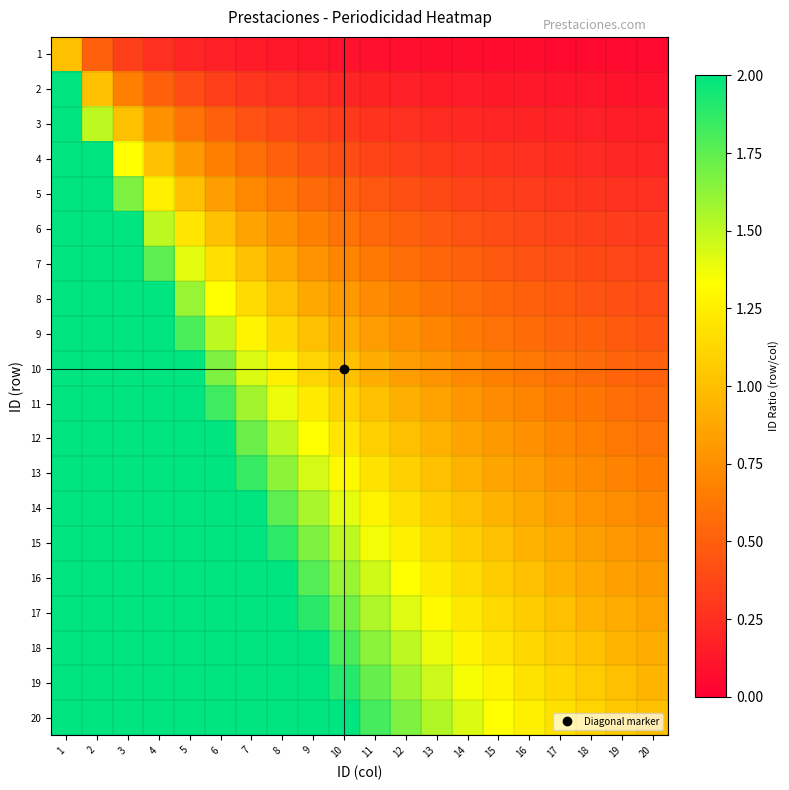

Which label corresponds to the smallest value in the chart?

20